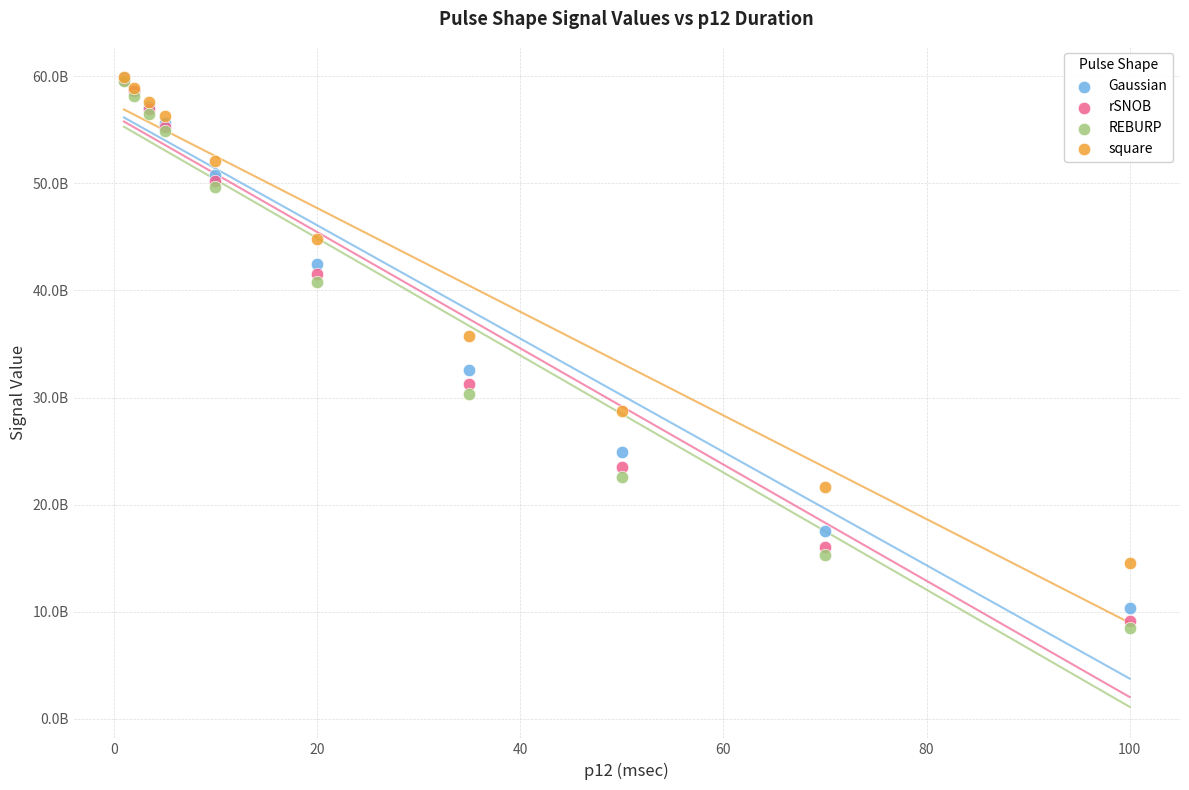

Which series has the largest Y range (max minus min)?

REBURP